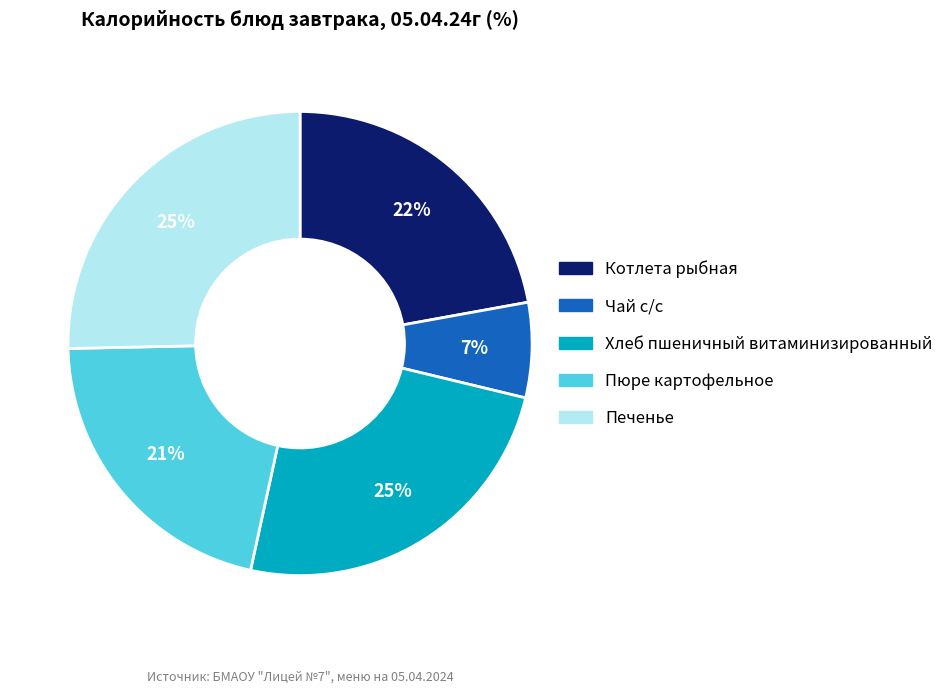

Approximately how many times larger is the value at Чай с/с compared to Хлеб пшеничный витаминизированный?

0.3